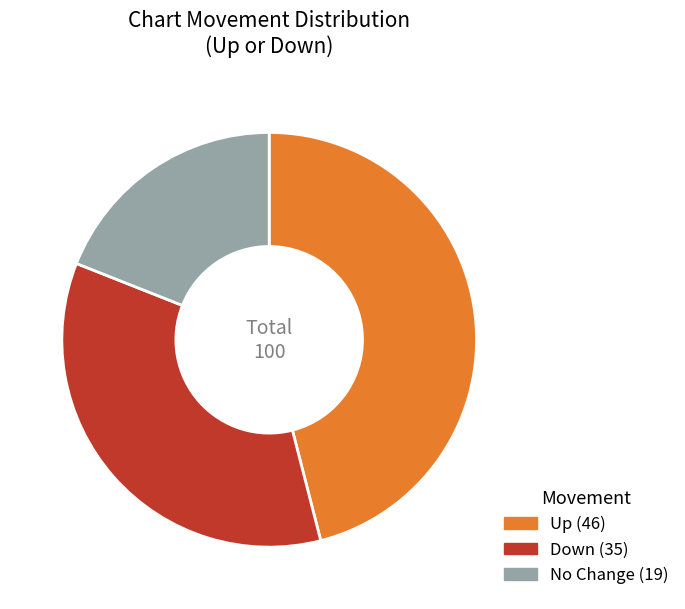

Is there a majority slice in this chart?

No